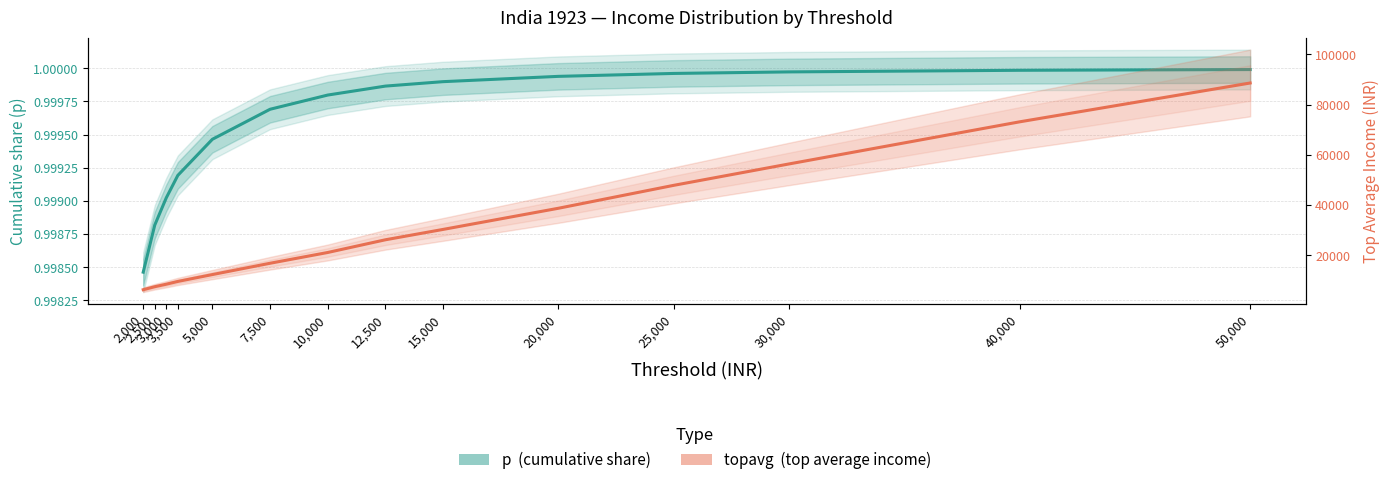

What are all the series names shown in the legend?

p (cumulative share), topavg (top average income)